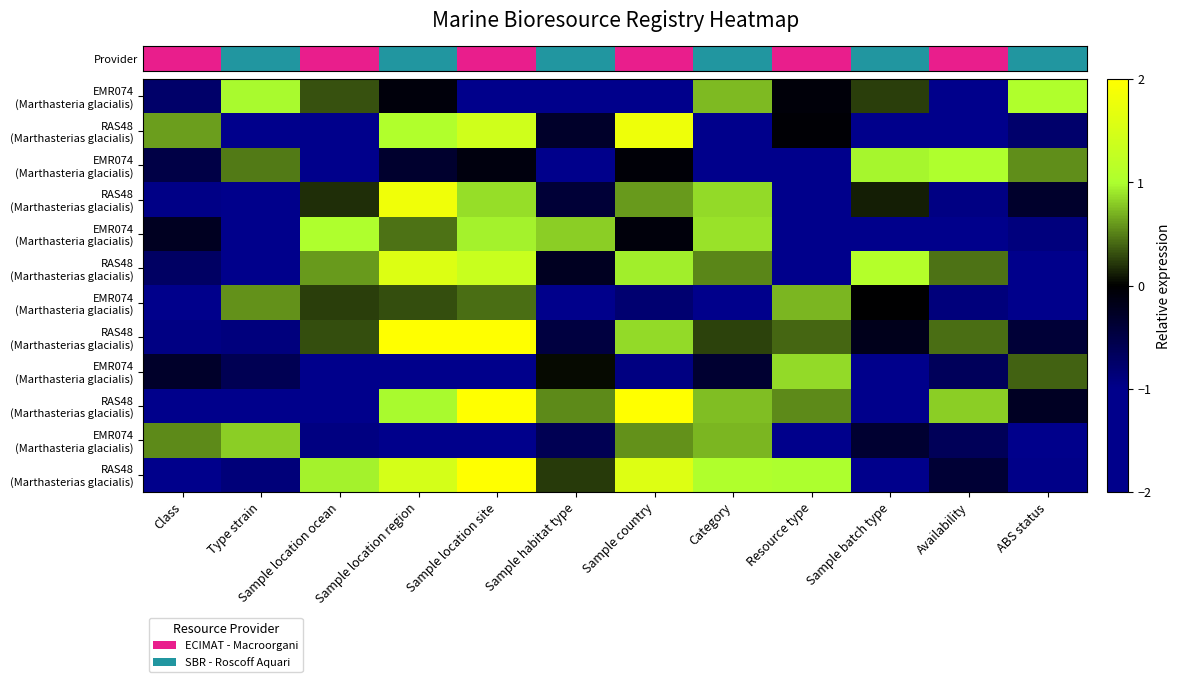

How many data points in row_1 are above 0?

4